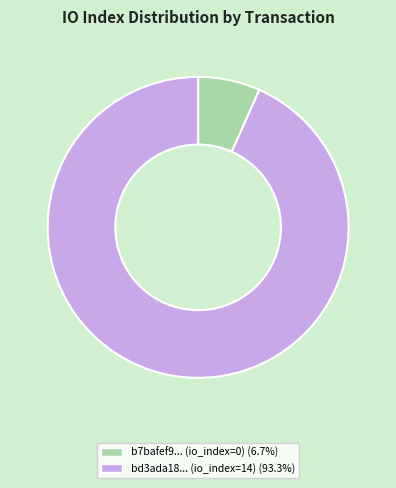

Does any single category account for the majority?

Yes